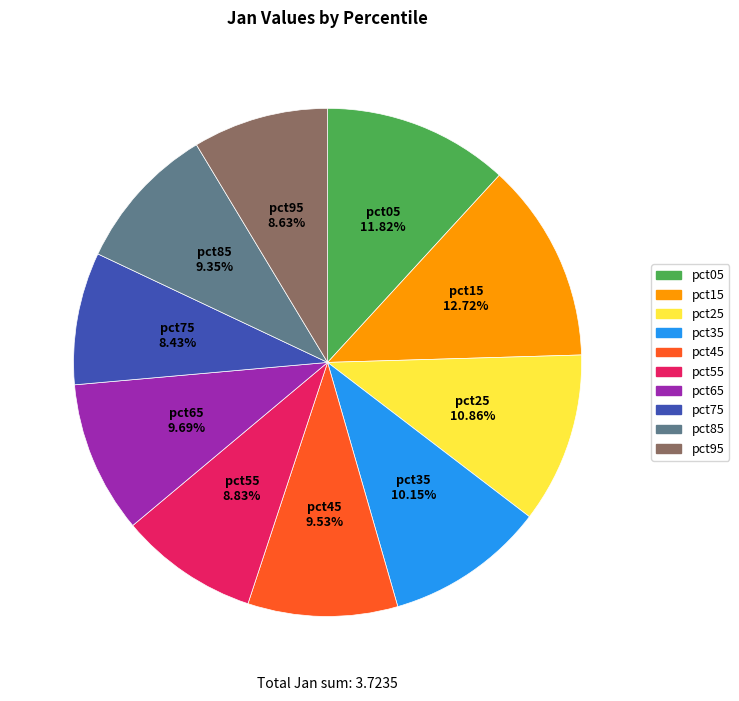

Is the sum of pct55 and pct25 greater than half?

No